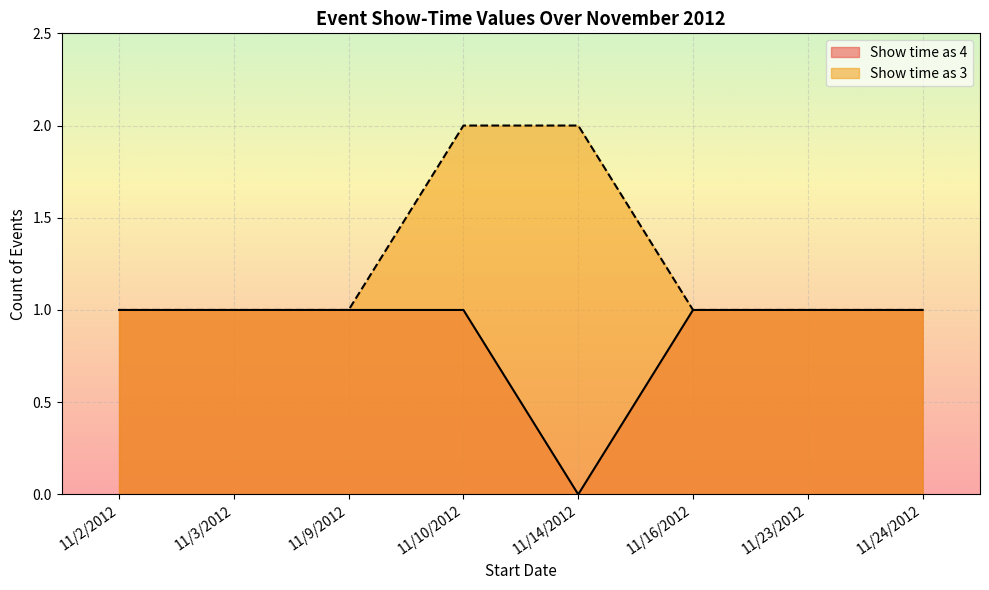

What is the spread (max minus min) of values at 11/16/2012?

0